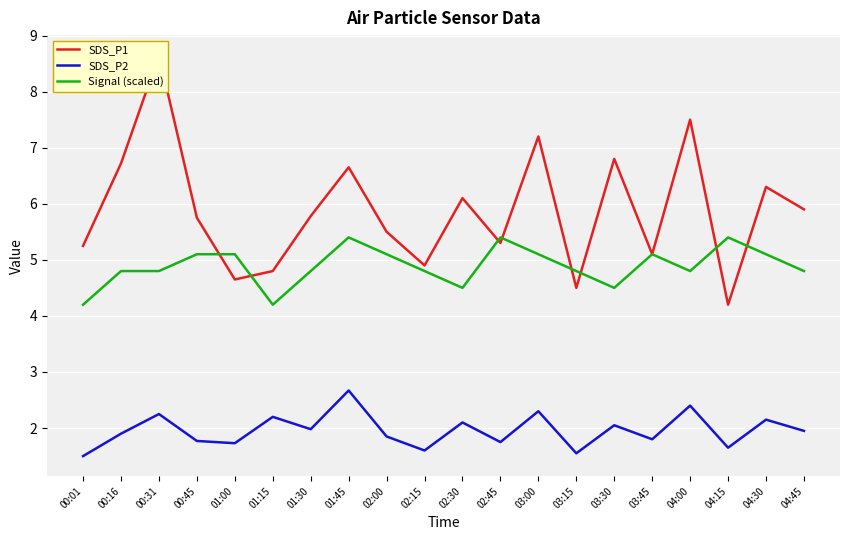

Does the chart display data point markers on the line(s)?

No